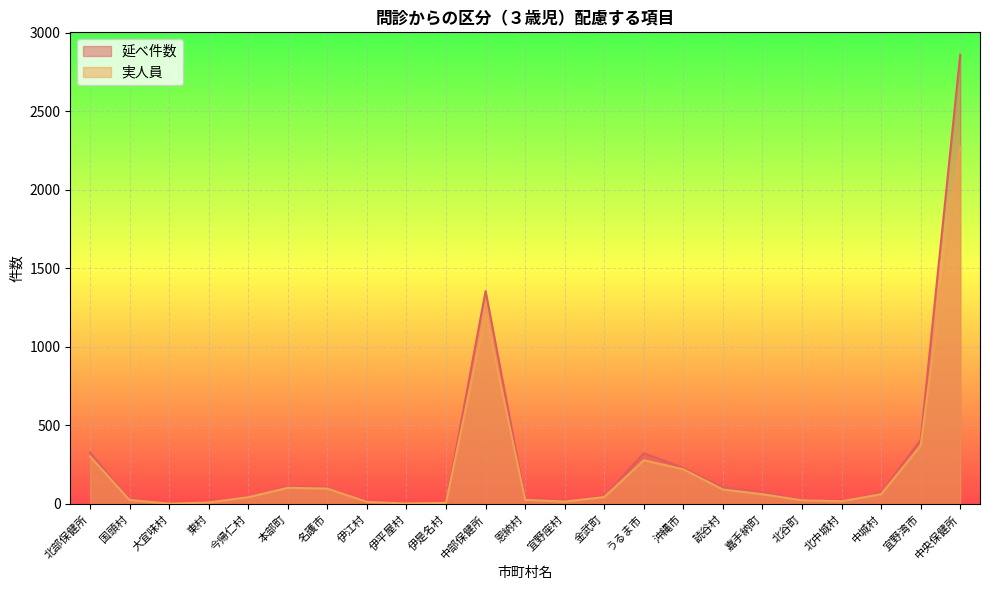

List the labels in order of 延べ件数 value, largest first.

中央保健所, 中部保健所, 宜野湾市, 北部保健所, うるま市, 沖縄市, 本部町, 読谷村, 名護市, 嘉手納町, 中城村, 金武町, 今帰仁村, 恩納村, 国頭村, 北谷町, 宜野座村, 北中城村, 伊江村, 東村, 伊是名村, 伊平屋村, 大宜味村